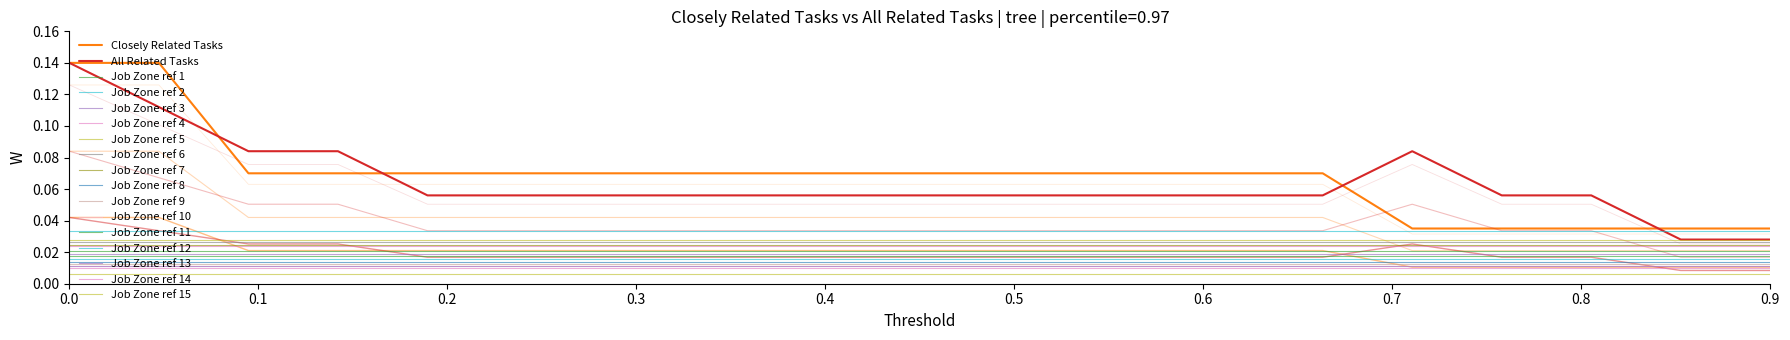

How many All Related Tasks values are between 0 and 1?

20